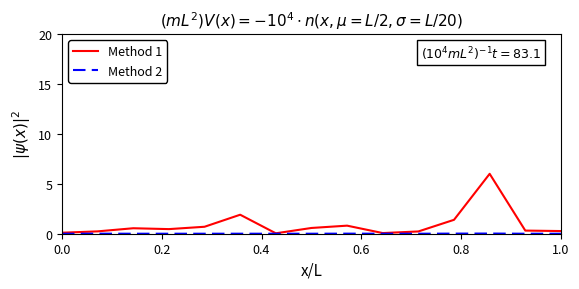

Which series has the widest spread of values?

Method 1